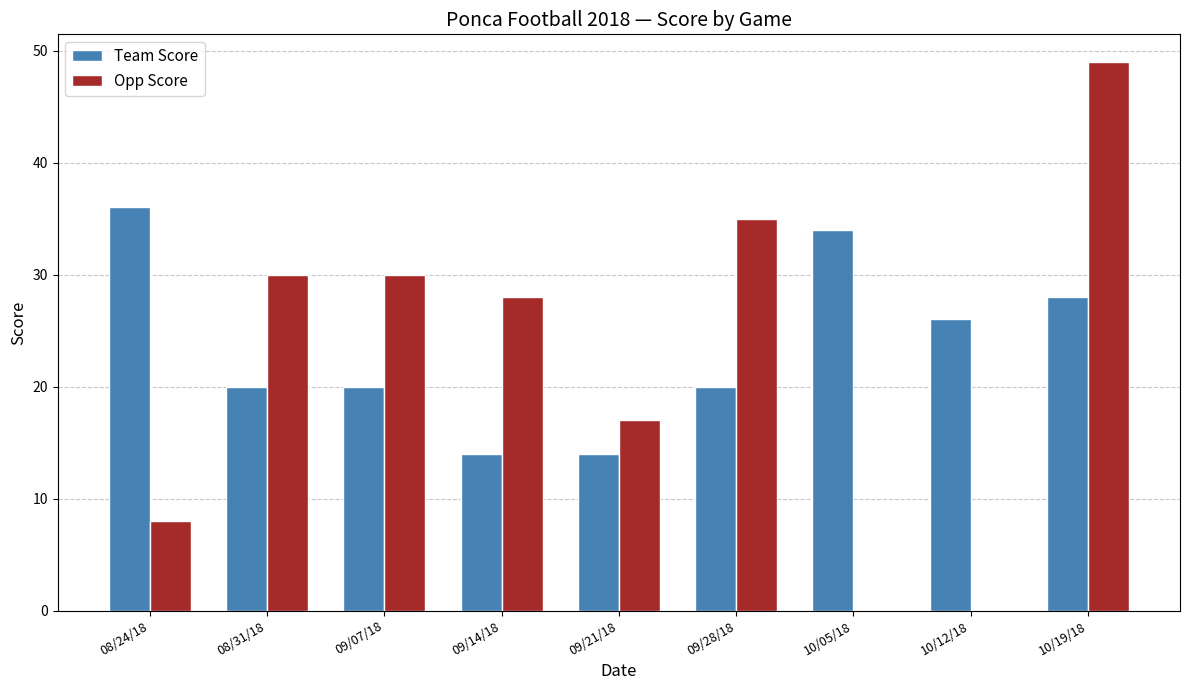

Where does the Opp Score series first go above 28?

08/31/18